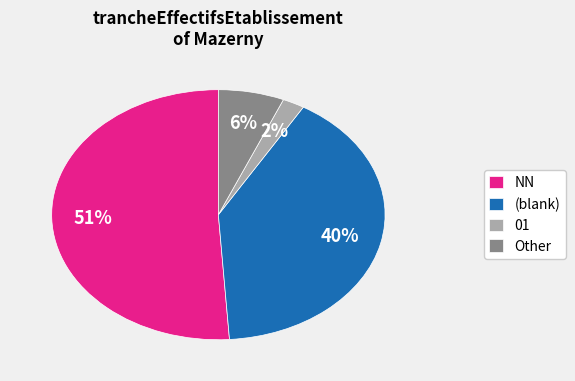

True or false: Other accounts for 1% of the total.

False